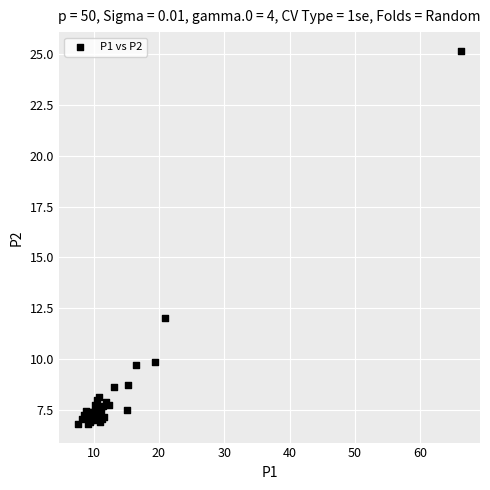

What Y value in the scatter plot is closest to 15?

12.0